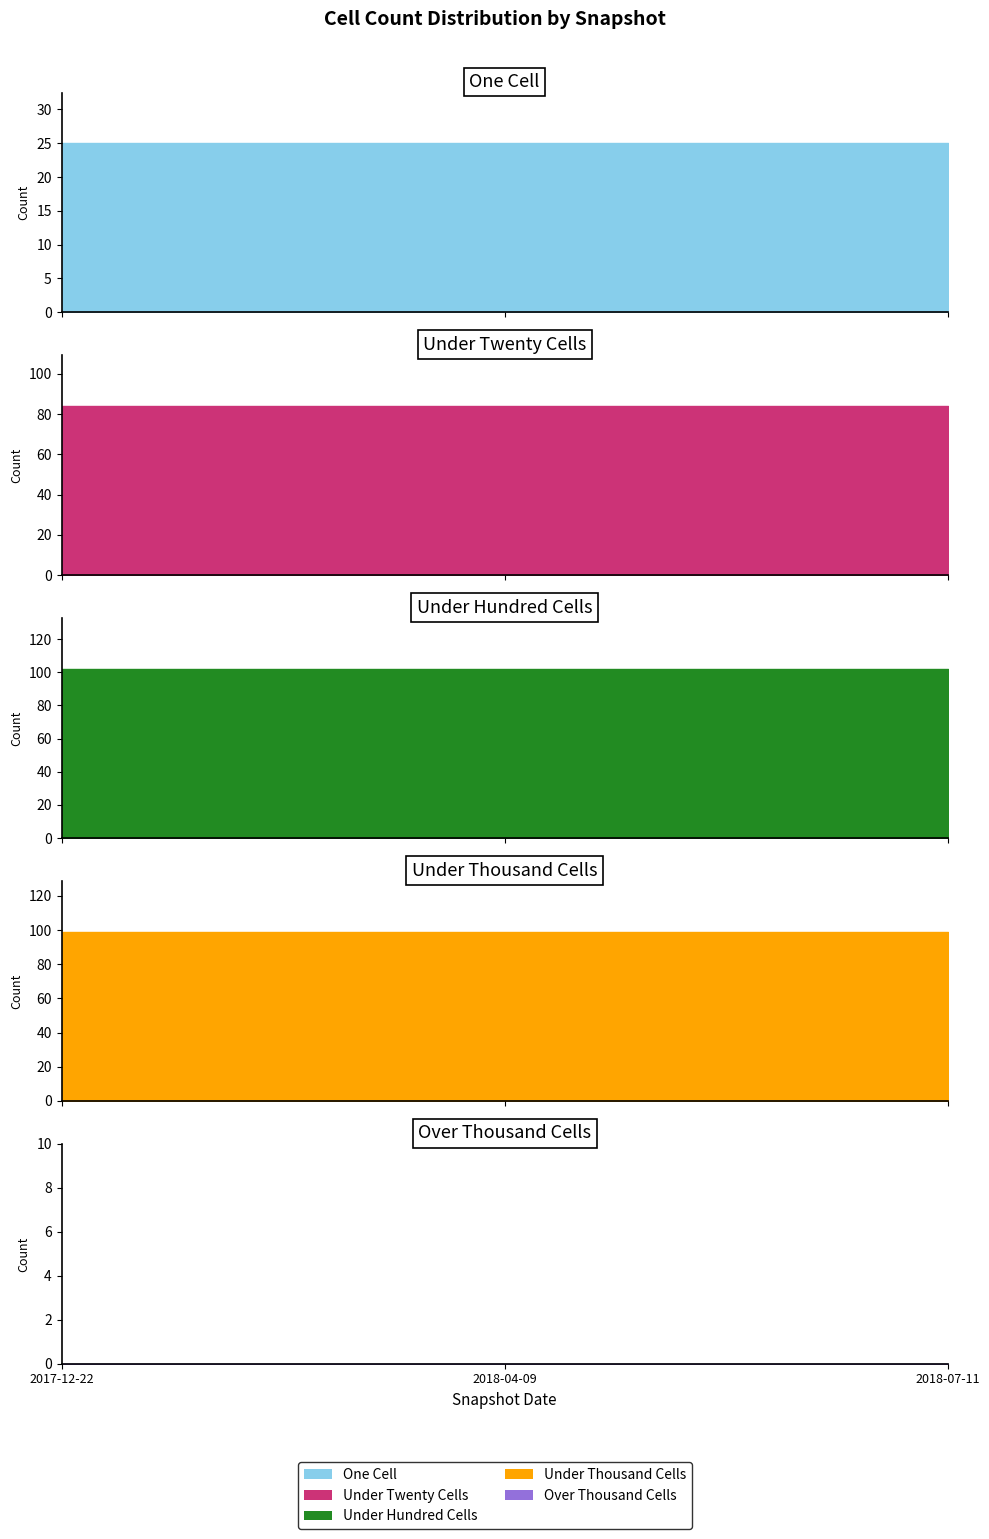

Does the chart display data point markers on the line(s)?

No